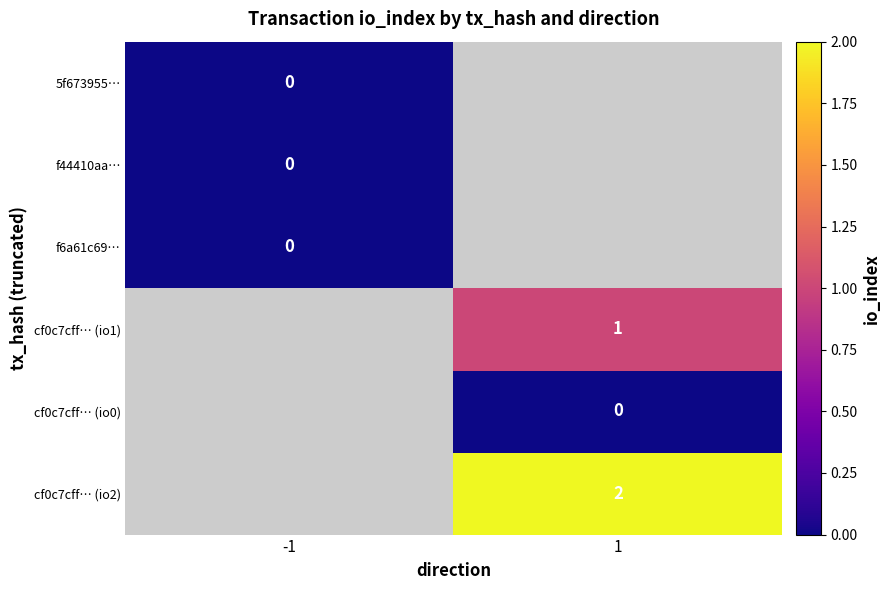

True or false: cf0c7cff… (io2) has a value of 1 at 1.

False